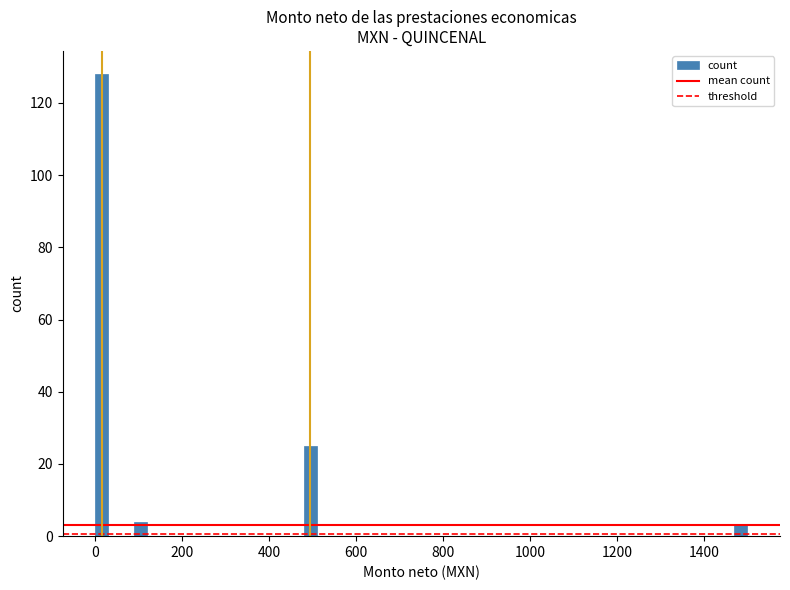

Read against the x-axis, roughly where is the centre of the tallest bar?

20